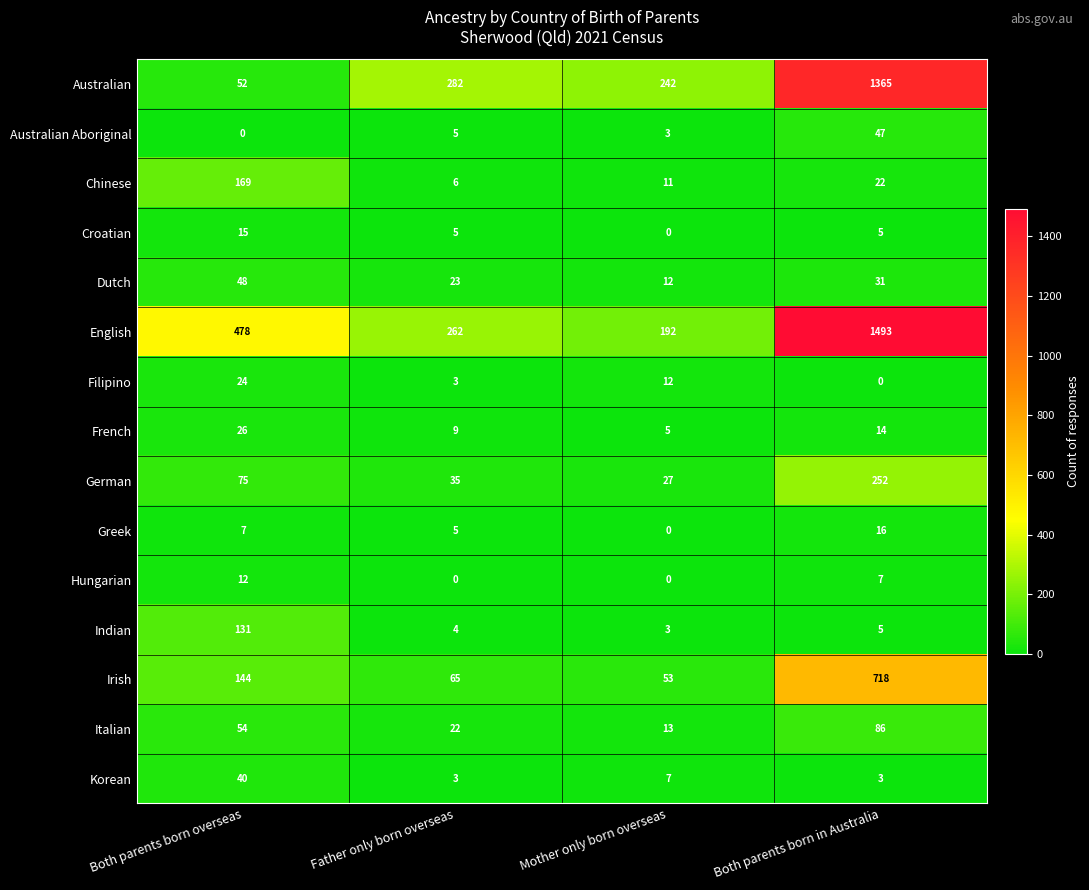

How many values in Australian Aboriginal are above zero?

3